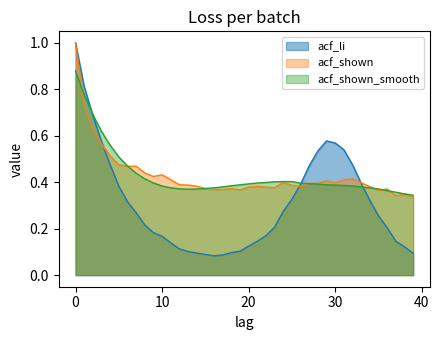

What is the total value across all series at 18?

0.9